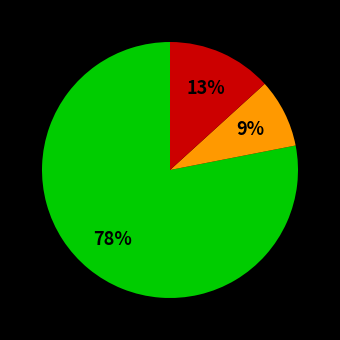

Is there any slice that represents more than half of the pie?

Yes